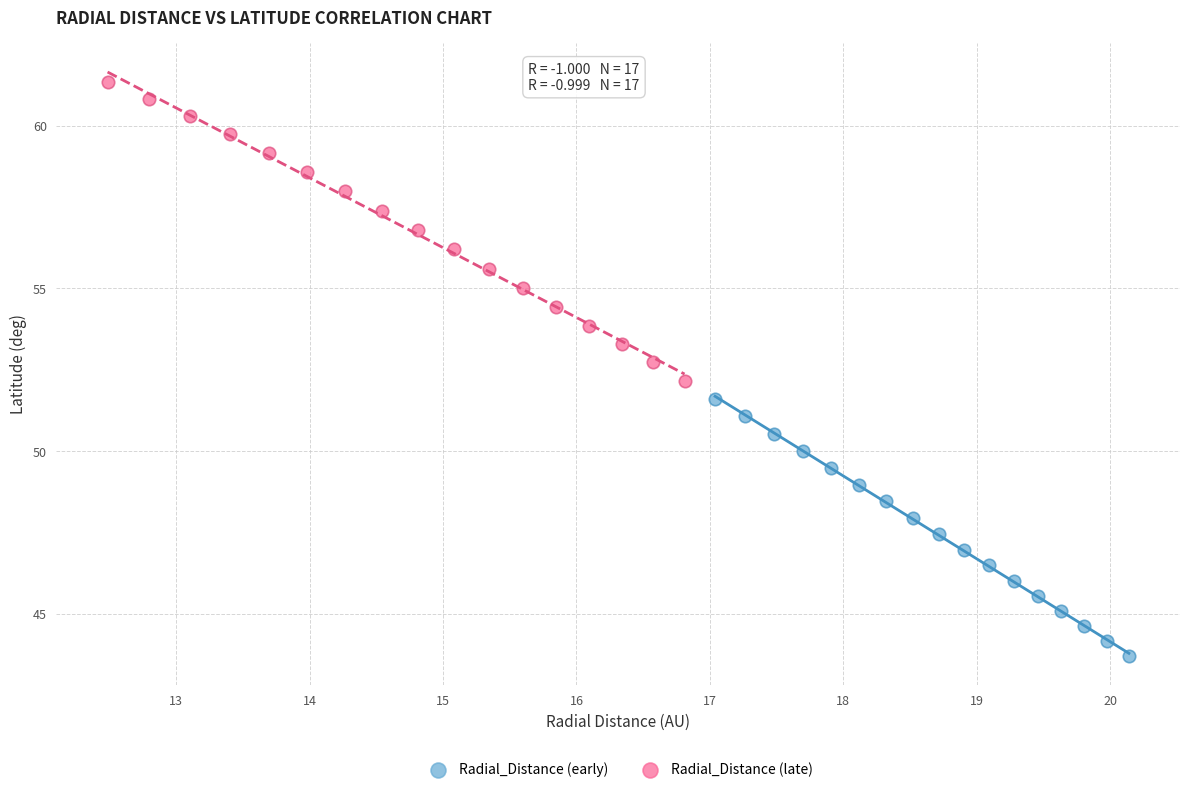

What are all the series names shown in the legend?

Radial_Distance (early), Radial_Distance (late)